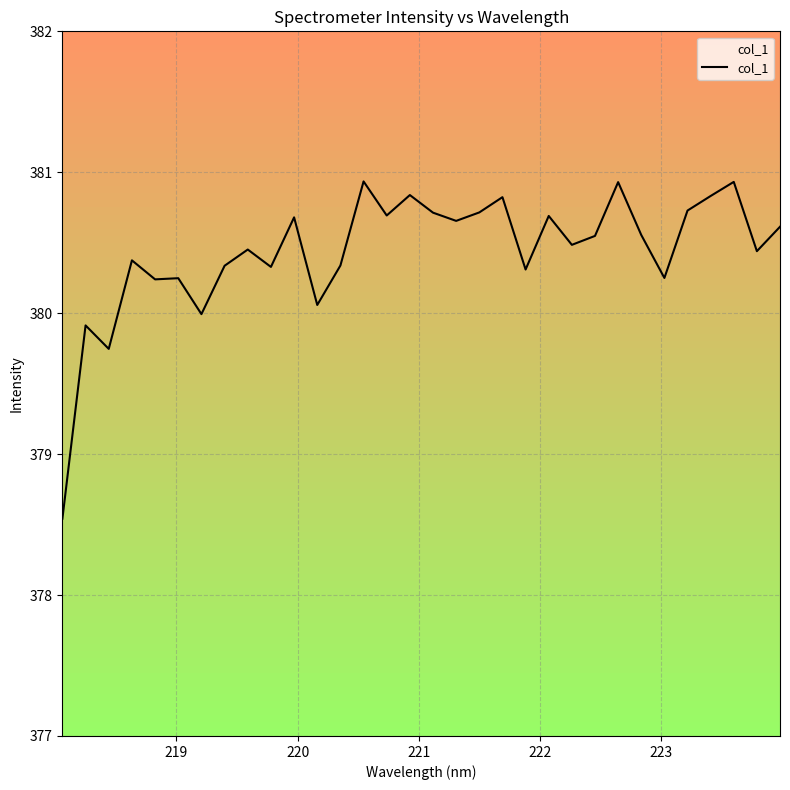

What is the greatest value displayed?

380.9